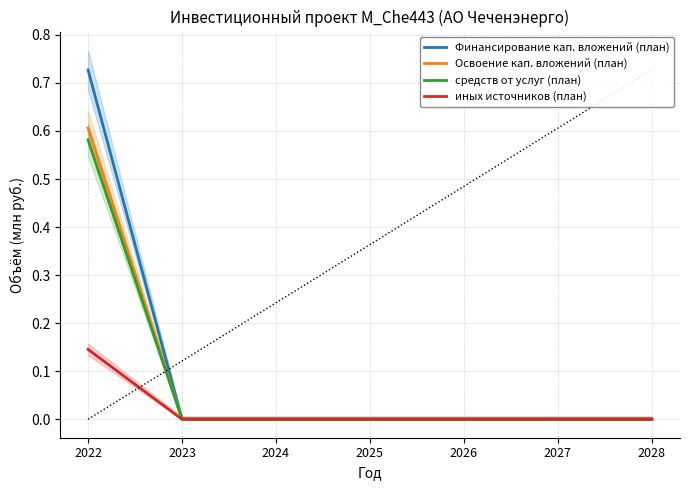

At which label is средств от услуг (план) closest to 0?

2023